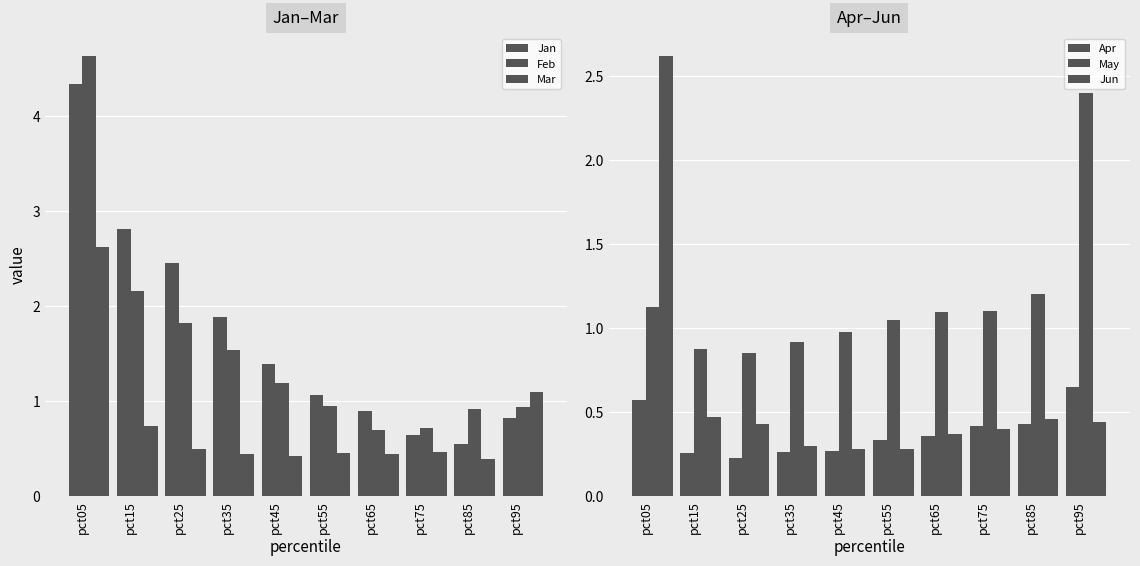

How many values in the Jan series are below 1?

4